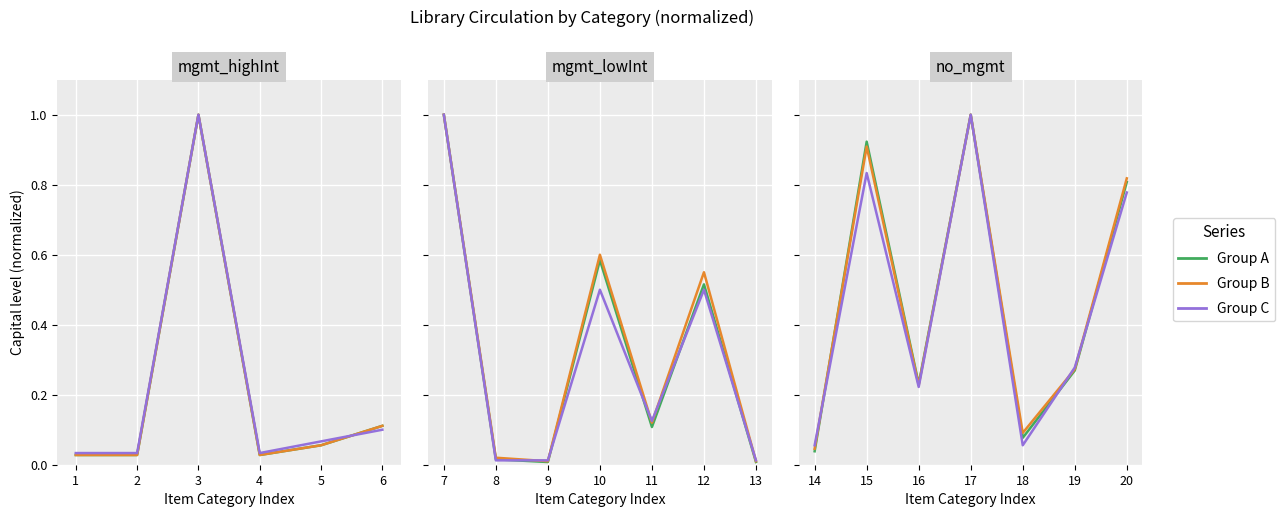

What is the maximum value shown in the chart?

1.0